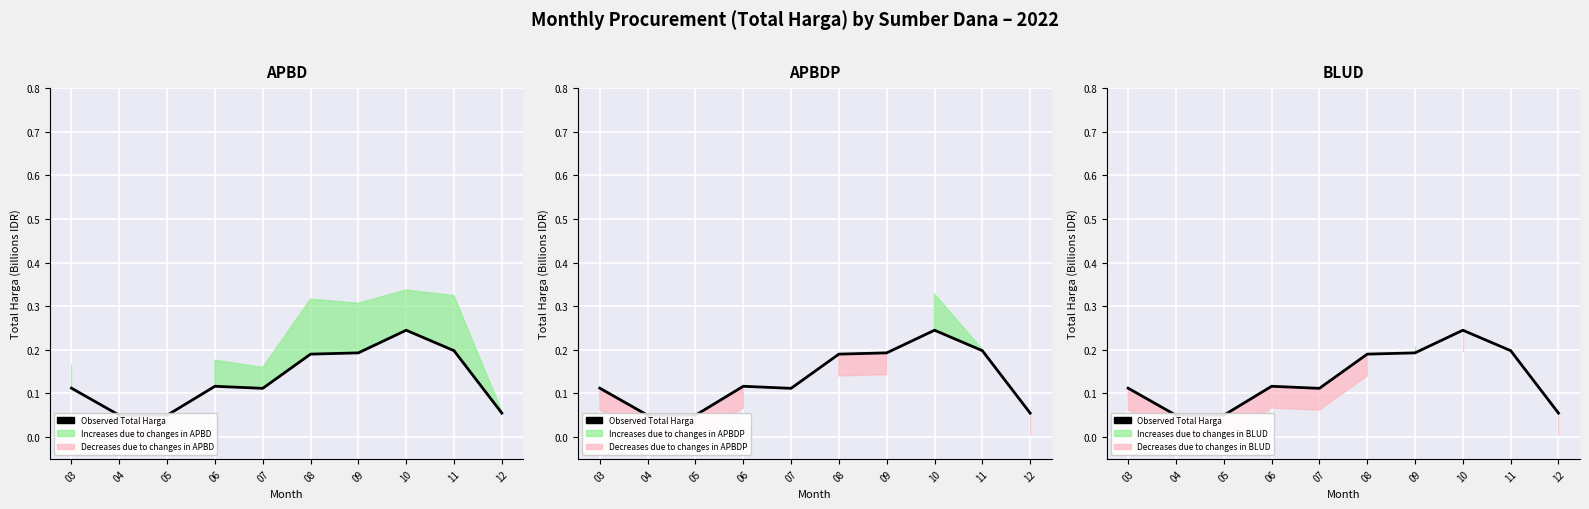

Between 07 and 03, which is larger?

03